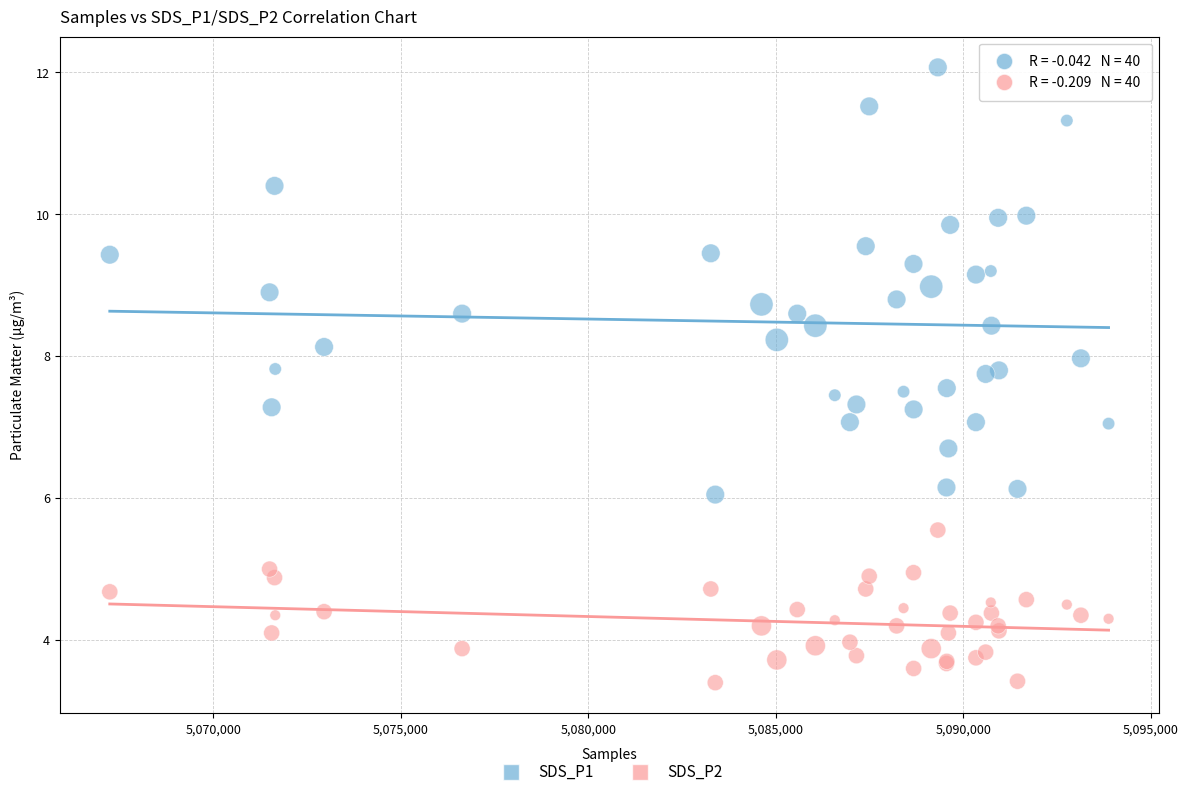

Which series has the largest Y range (max minus min)?

SDS_P1